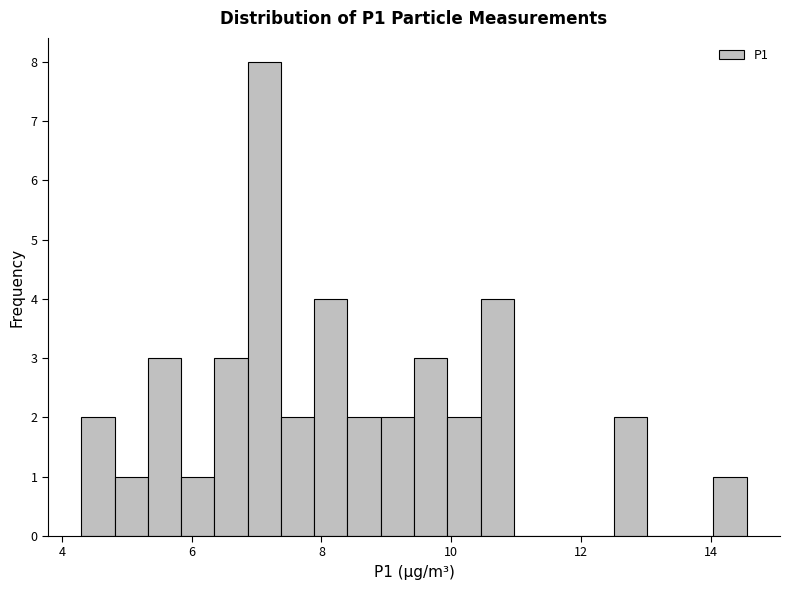

Around what value on the x-axis is the tallest bar? Give the approximate position of its centre, as read against the axis.

7.2